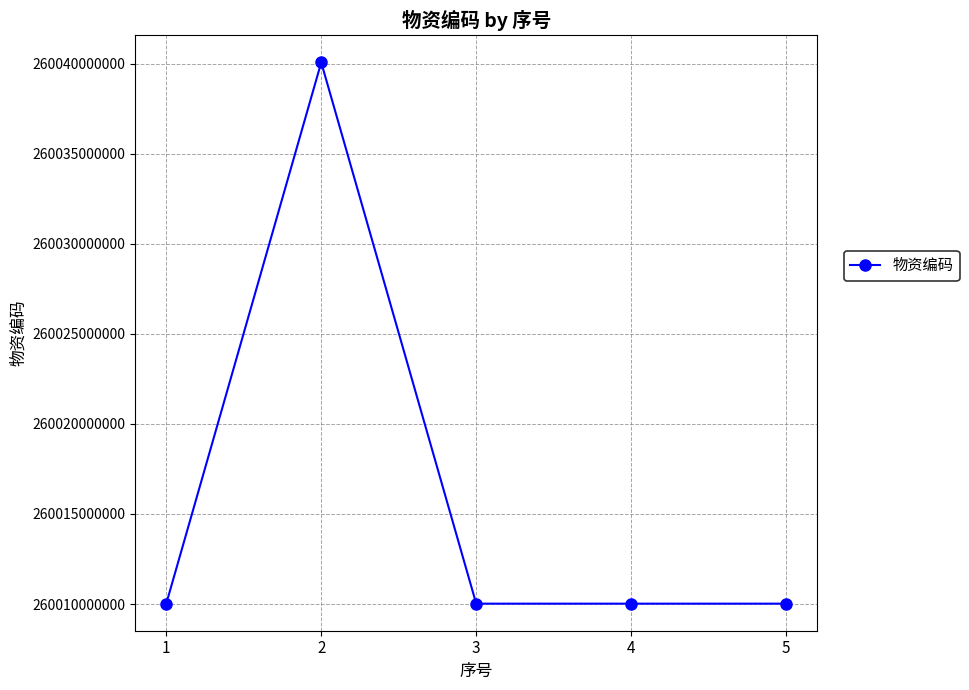

What is the minimum value shown in the chart?

260010020001